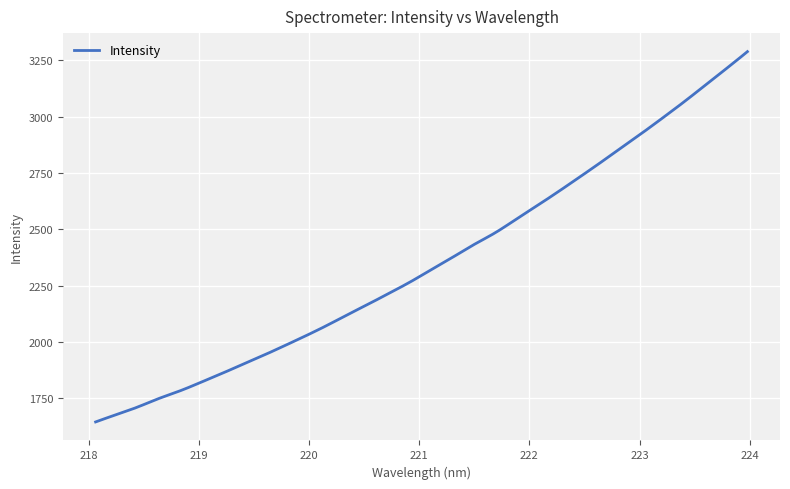

What is the minimum value shown in the chart?

1645.9